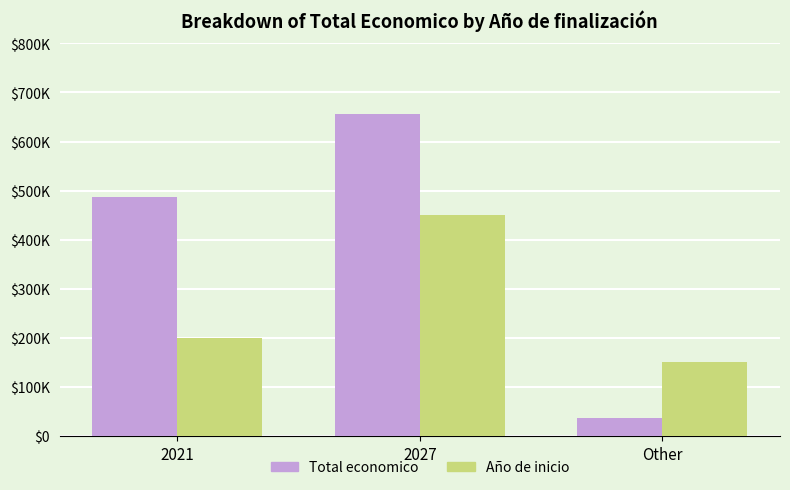

Is it true that Año de inicio (scaled) equals 150000.0 at Other?

True